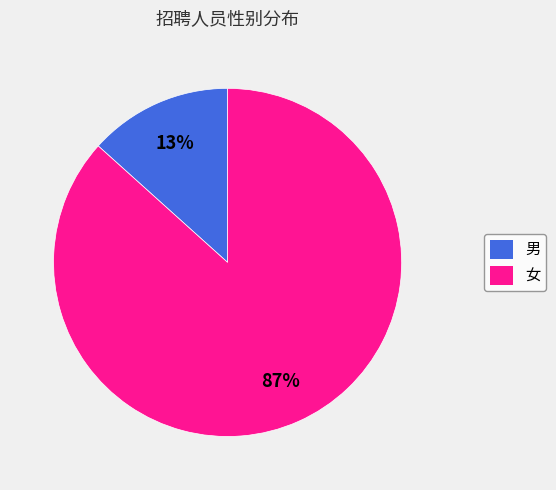

Count the number of slices in the pie.

2